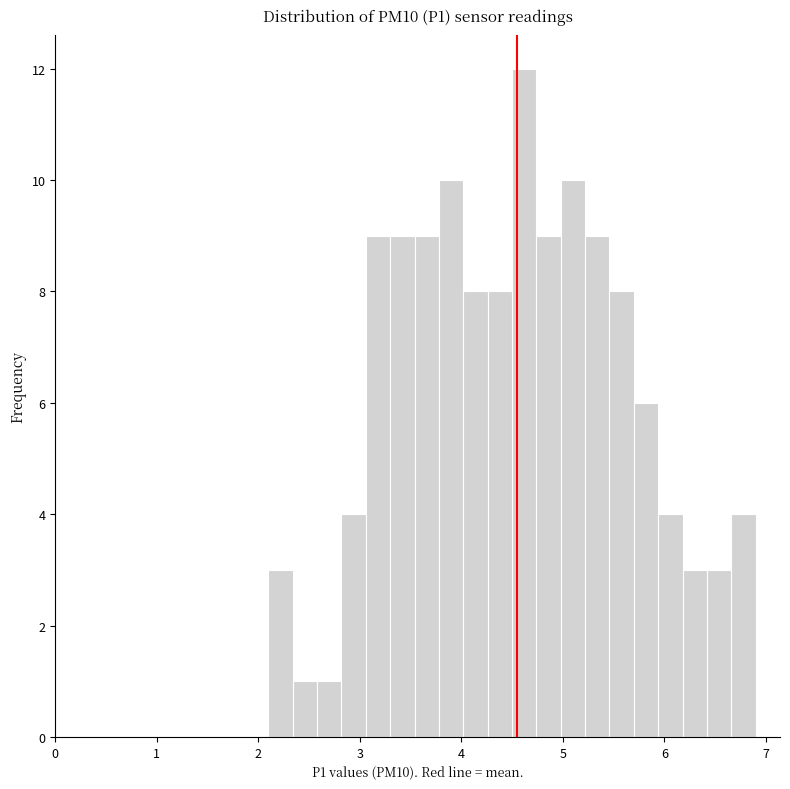

Around what value on the x-axis is the tallest bar? Give the approximate position of its centre, as read against the axis.

4.6